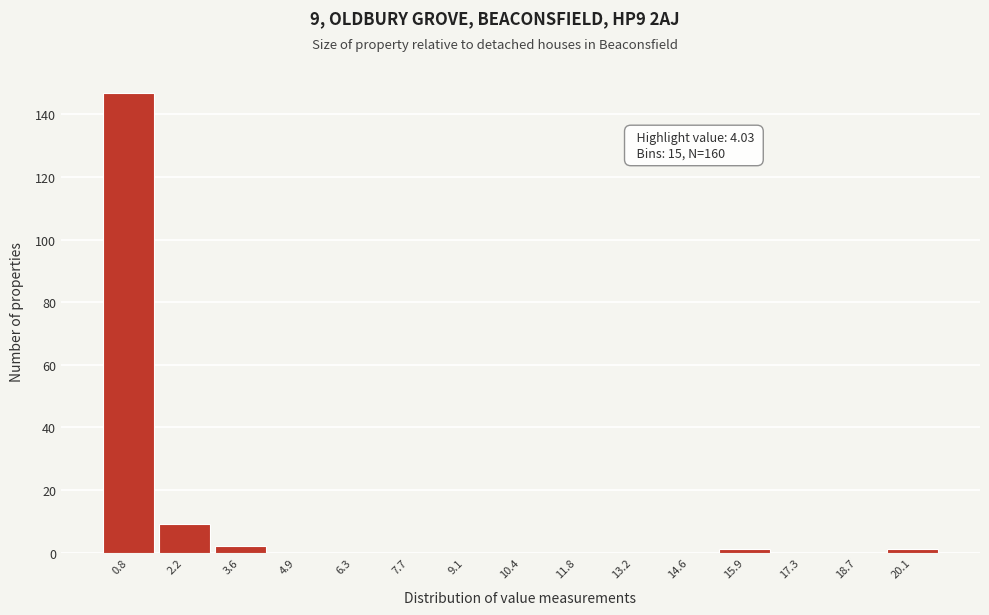

Reading left to right, extract all data points from this chart.

0.8=147	2.2=9	3.6=2	4.9=0	6.3=0	7.7=0	9.1=0	10.4=0	11.8=0	13.2=0	14.6=0	15.9=1	17.3=0	18.7=0	20.1=1